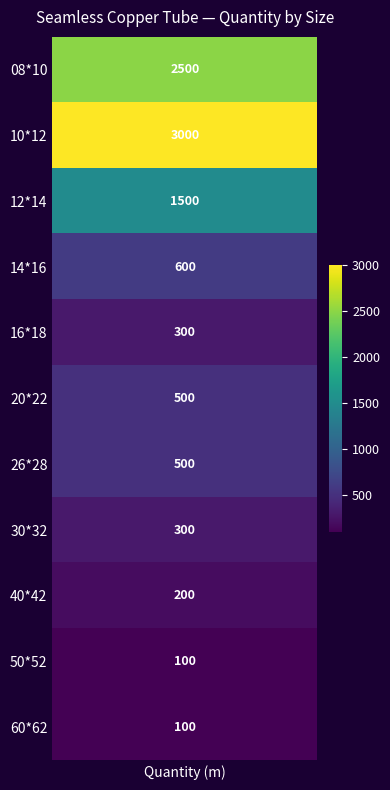

Reading left to right, what are all the values shown in this chart?

08*10=2500	10*12=3000	12*14=1500	14*16=600	16*18=300	20*22=500	26*28=500	30*32=300	40*42=200	50*52=100	60*62=100